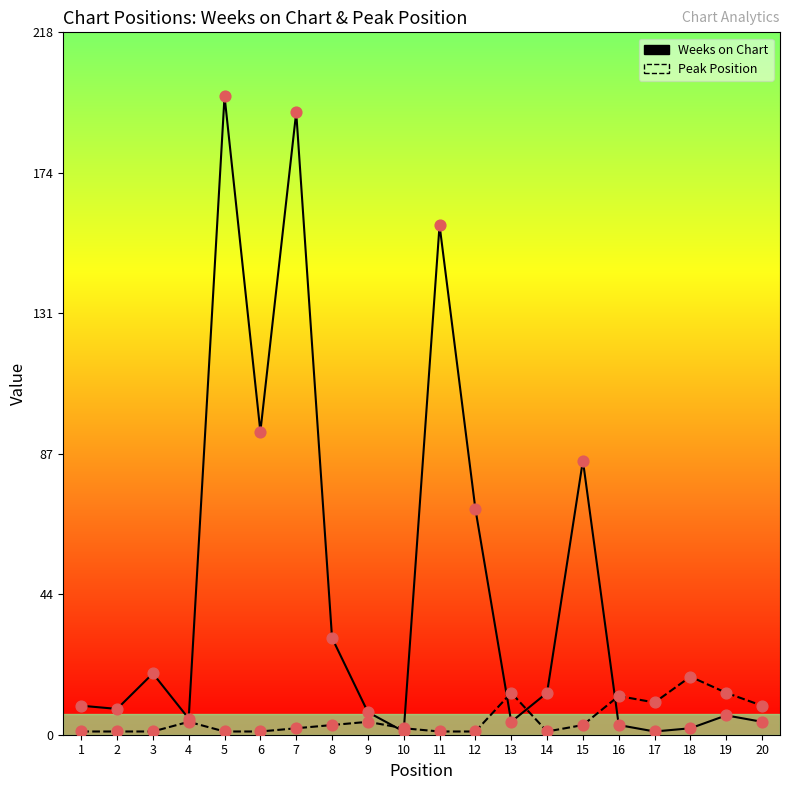

What is the total value across all series at 15?

88